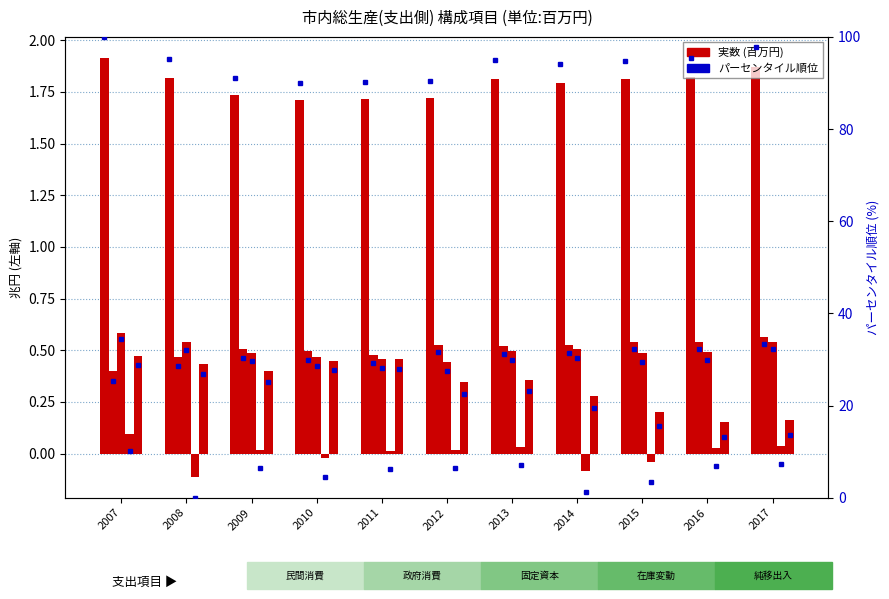

The 財貨・サービスの移出入(純) series shows 0.7 at 2011. True or false?

False